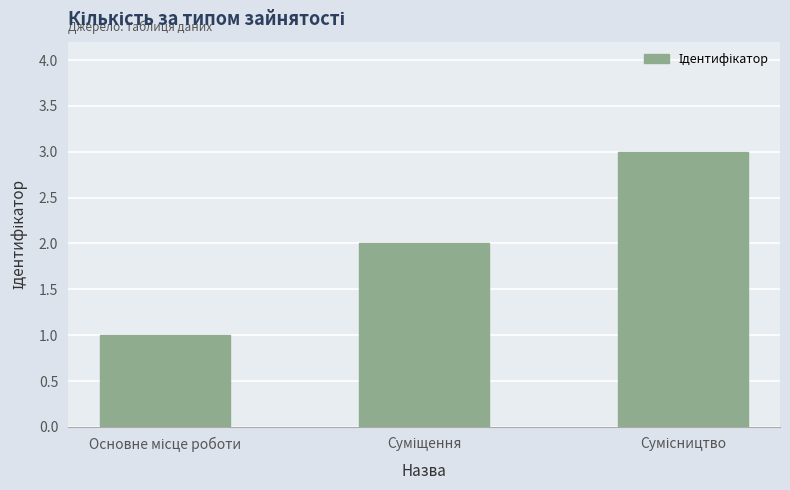

What is the maximum value shown in the chart?

3